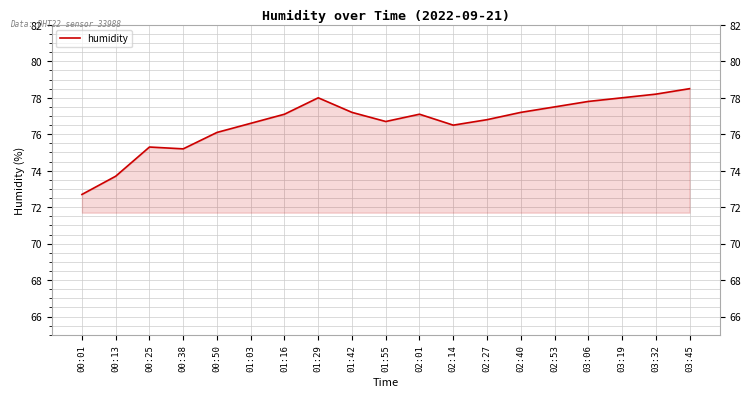

True or false: the data shows 78.0 at 01:29.

True